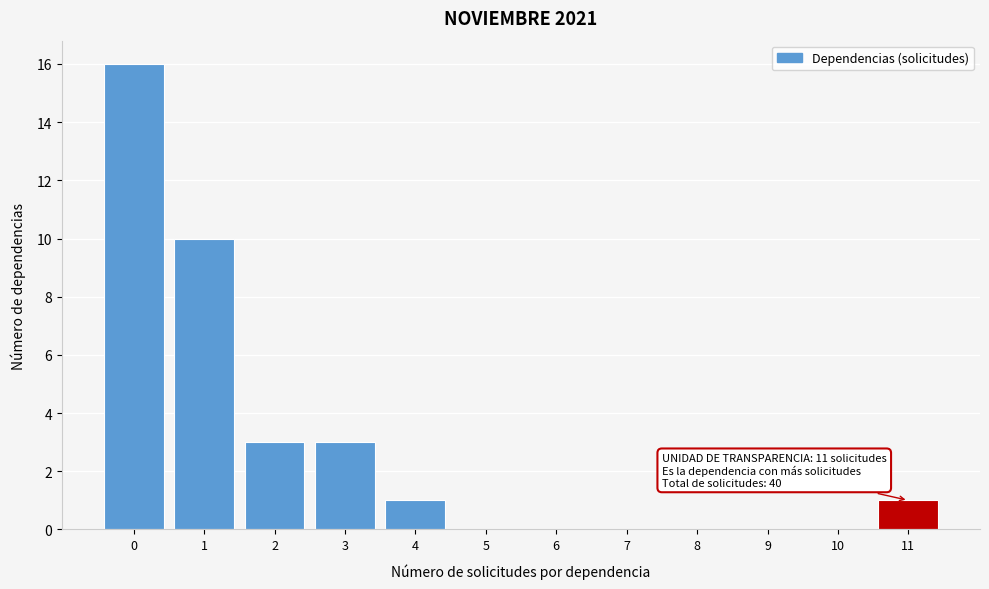

Reading left to right, extract all data points from this chart.

0=16	1=10	2=3	3=3	4=1	5=0	6=0	7=0	8=0	9=0	10=0	11=1